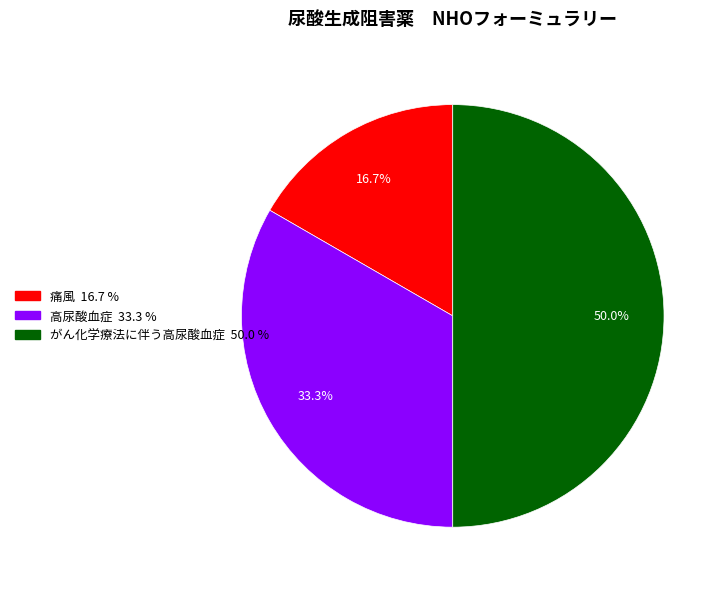

How many segments does this pie chart have?

3